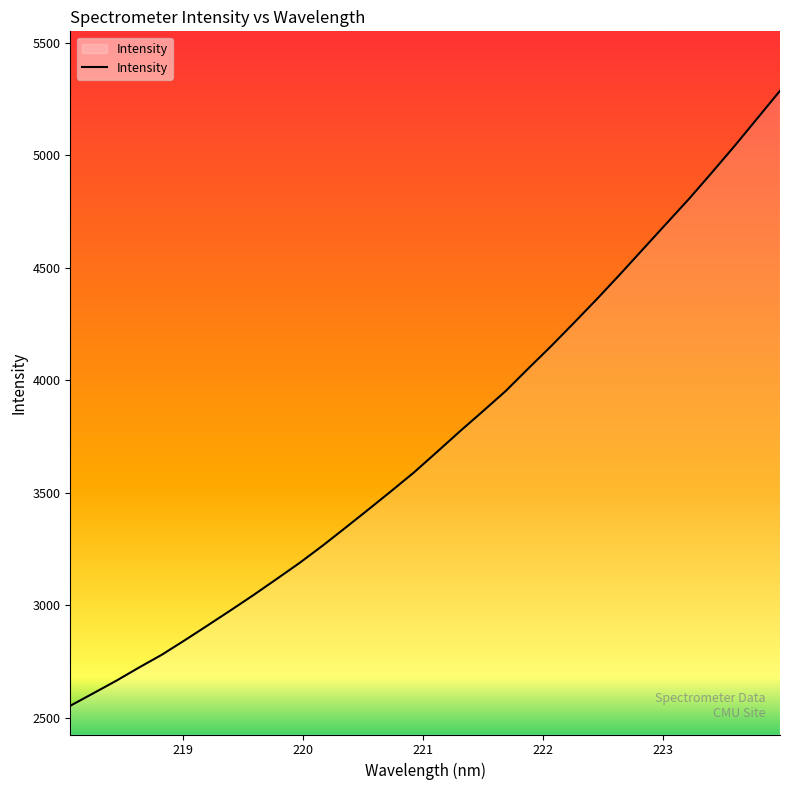

What is the sum of all values?

119585.0